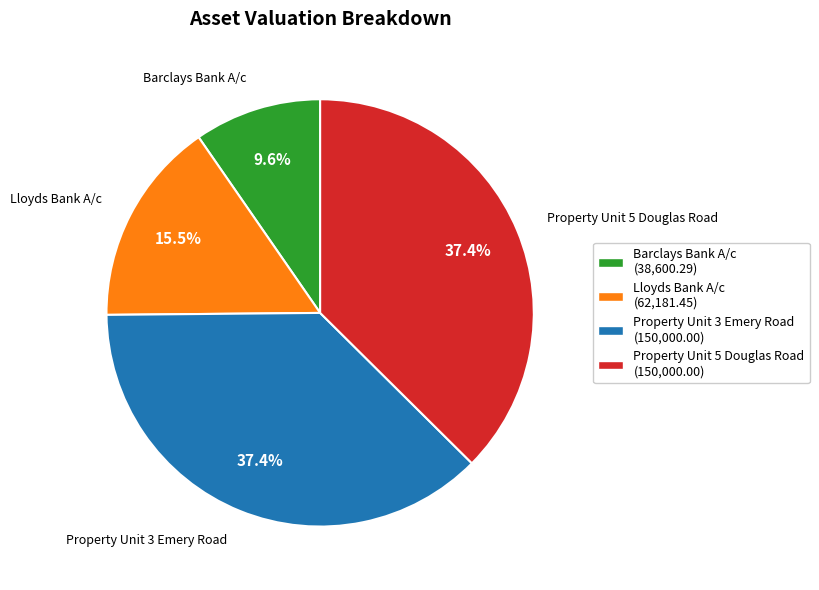

Do Property Unit 5 Douglas Road and Barclays Bank A/c together represent more than half of the pie?

No